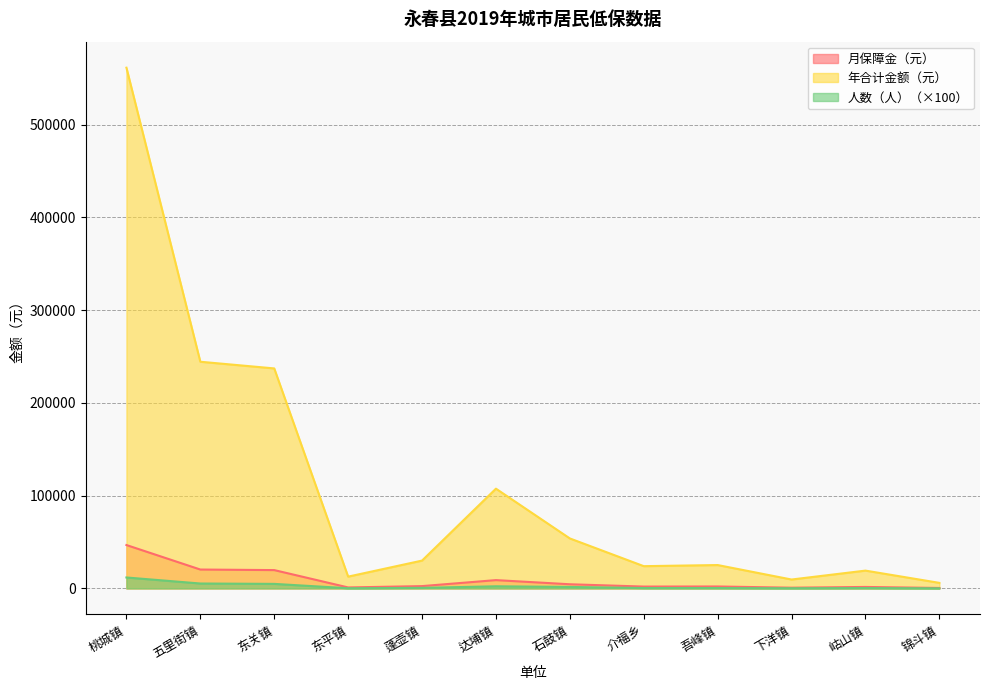

The 人数（人） series shows 816 at 蓬壶镇. True or false?

False